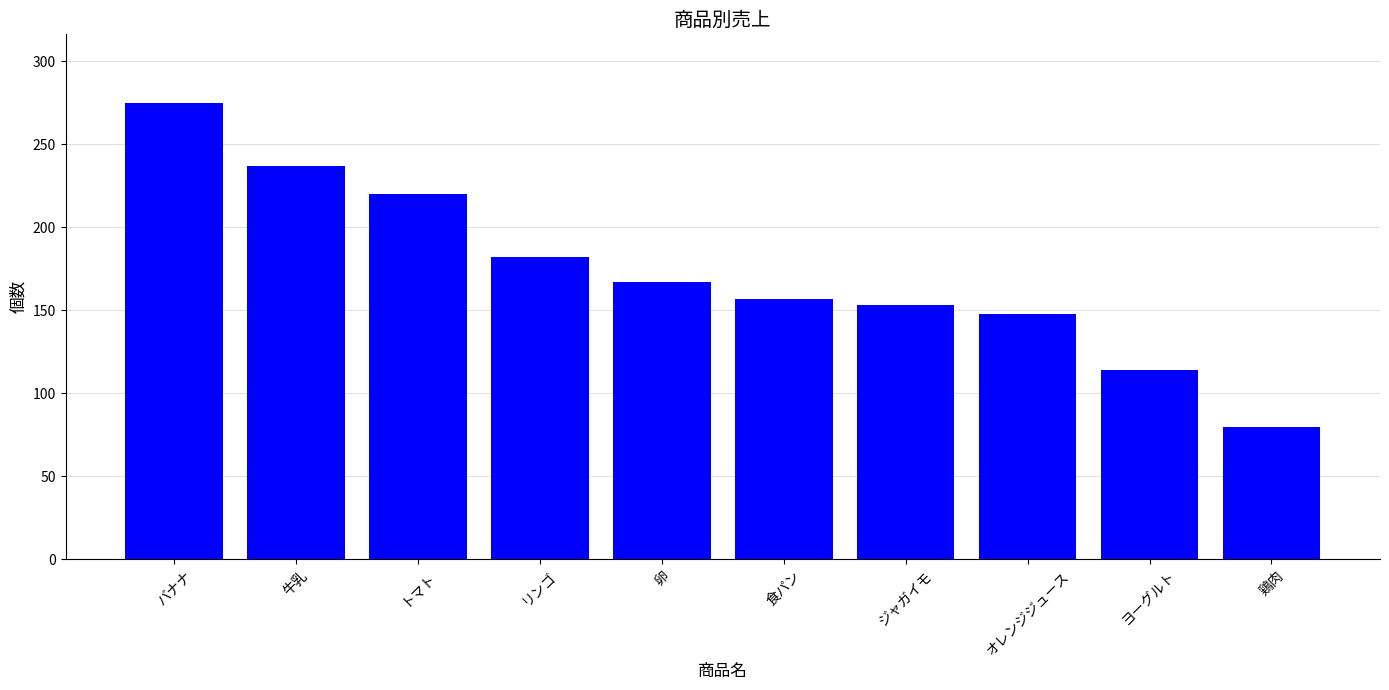

What is the difference between the maximum and minimum values?

195